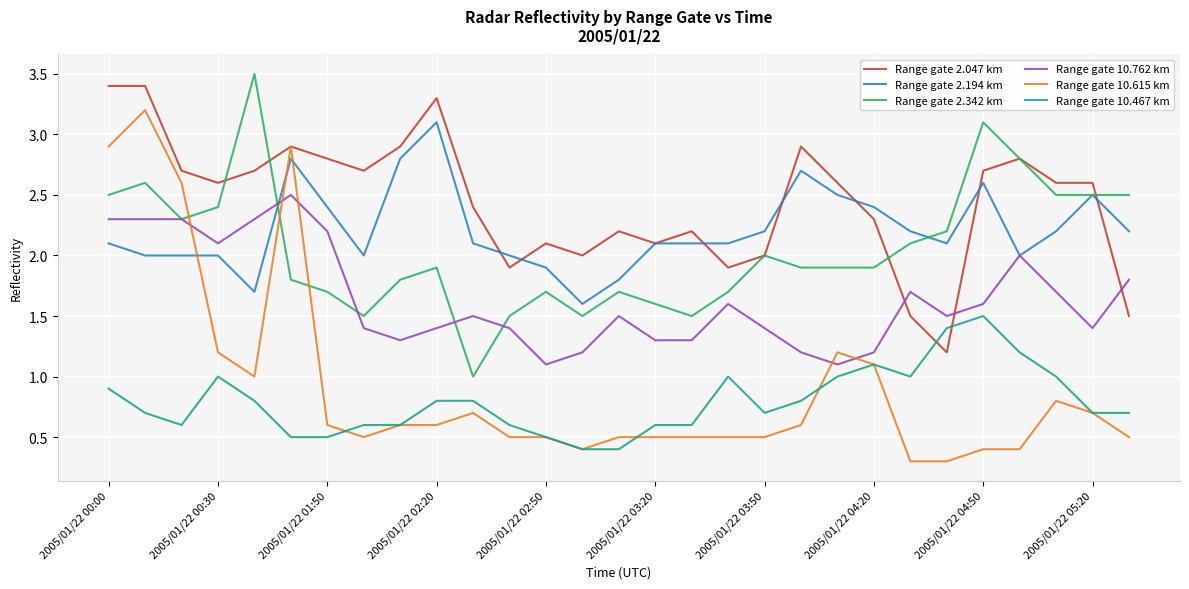

What are all the series names shown in the legend?

Range gate 2.047 km, Range gate 2.194 km, Range gate 2.342 km, Range gate 10.762 km, Range gate 10.615 km, Range gate 10.467 km